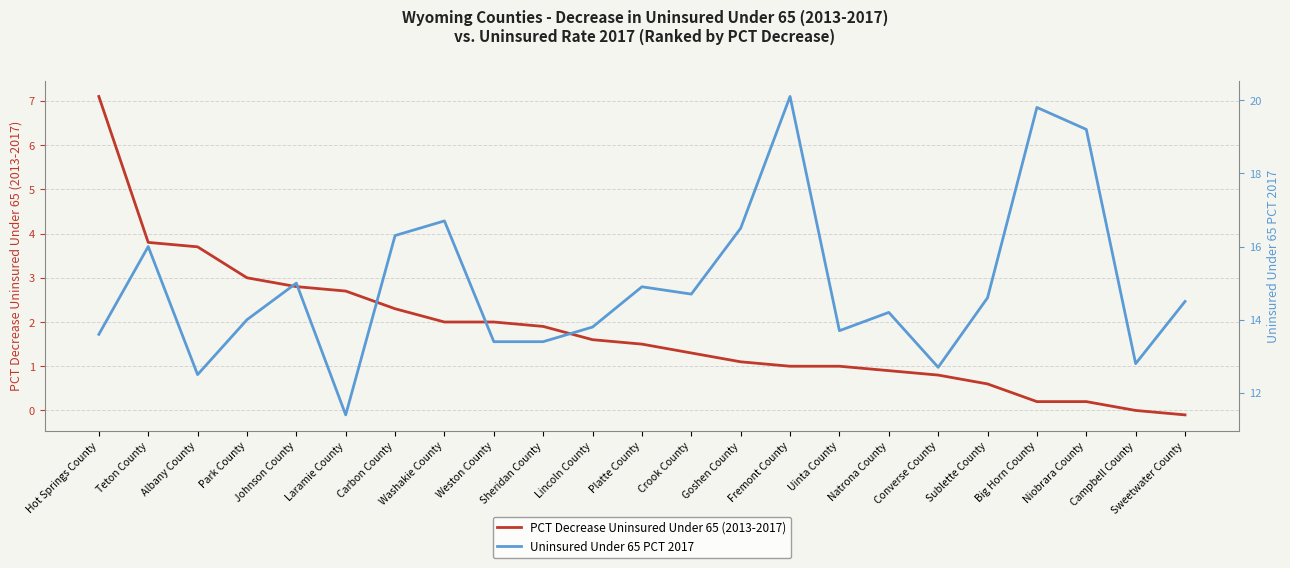

True or false: Uninsured Under 65 PCT 2017 and PCT Decrease Uninsured Under 65 (2013-2017) cross at least once.

False